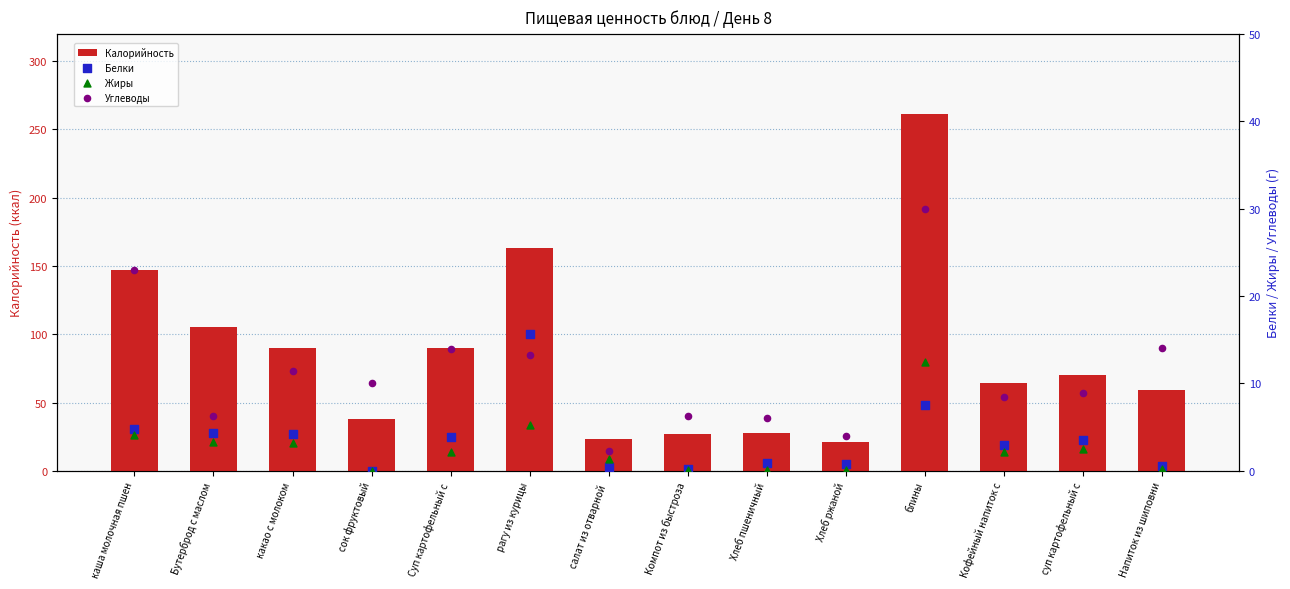

Which series reaches the minimum Y coordinate?

Белки